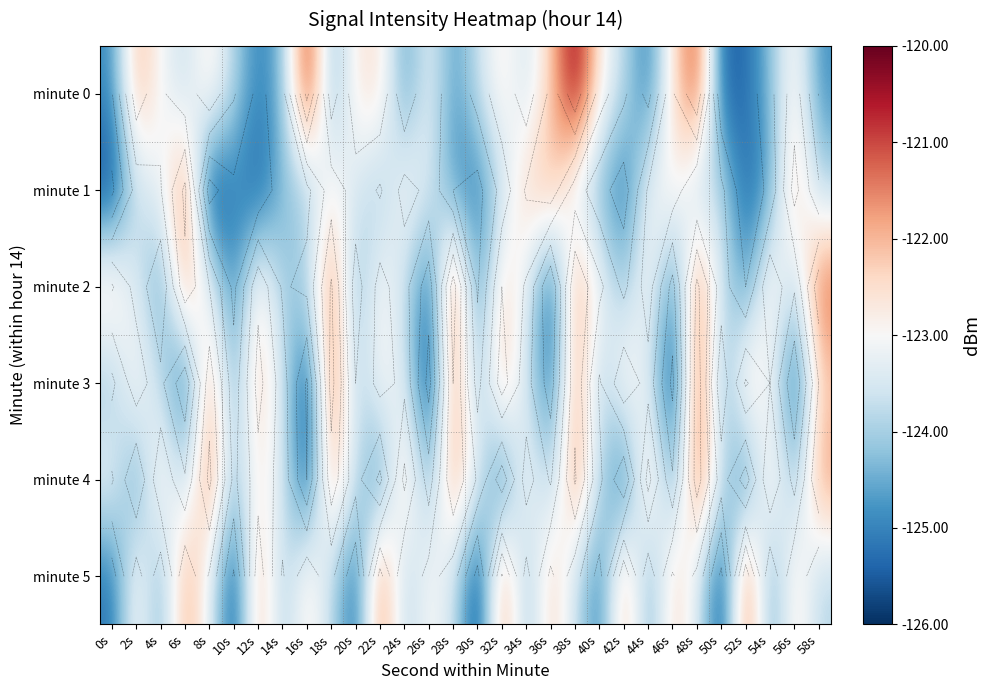

The value of minute 5 at 58s is -59.9. True or false?

False